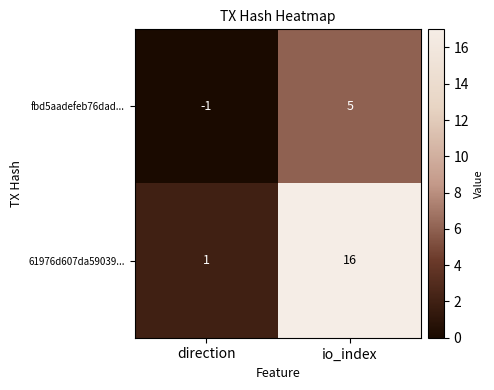

The fbd5aadefeb76dad... series shows 8 at io_index. True or false?

False